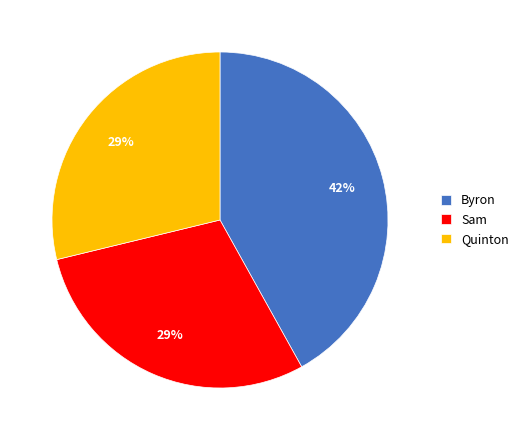

Which has a higher value, Byron or Sam?

Byron